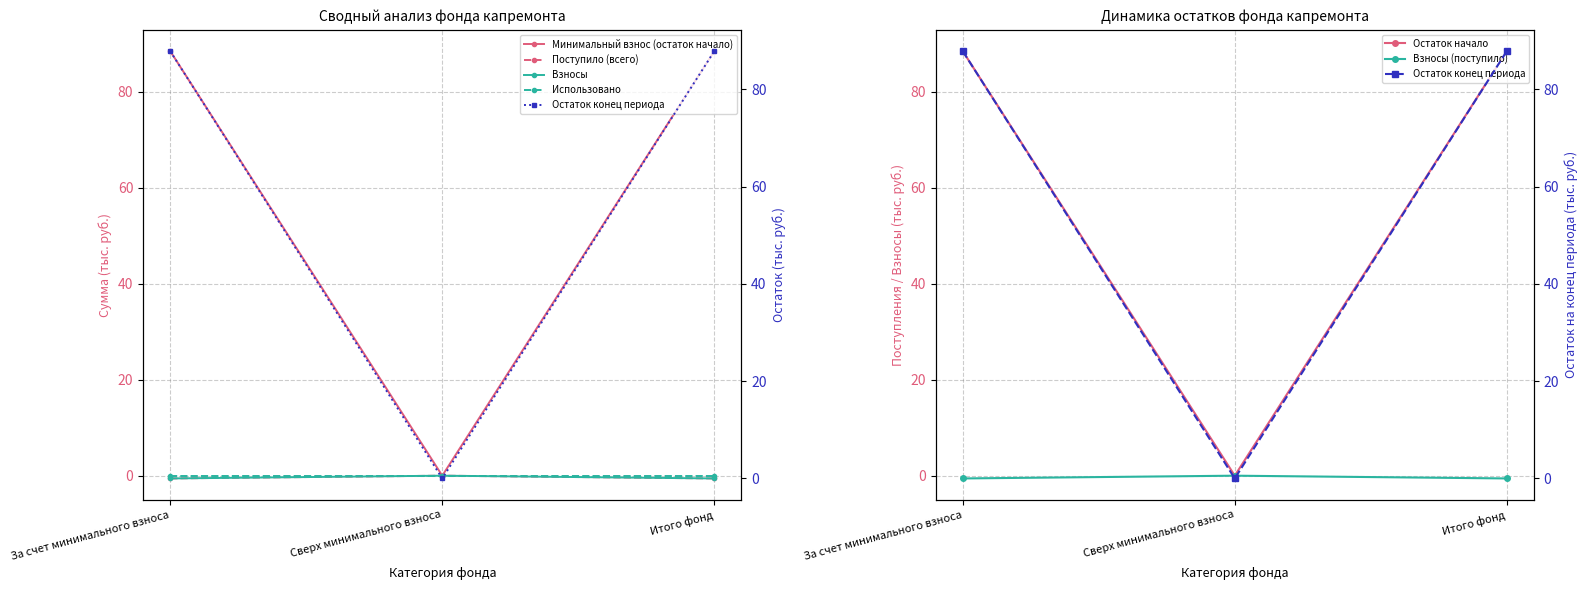

The Взносы series shows 52.6 at Сверх минимального взноса. True or false?

False